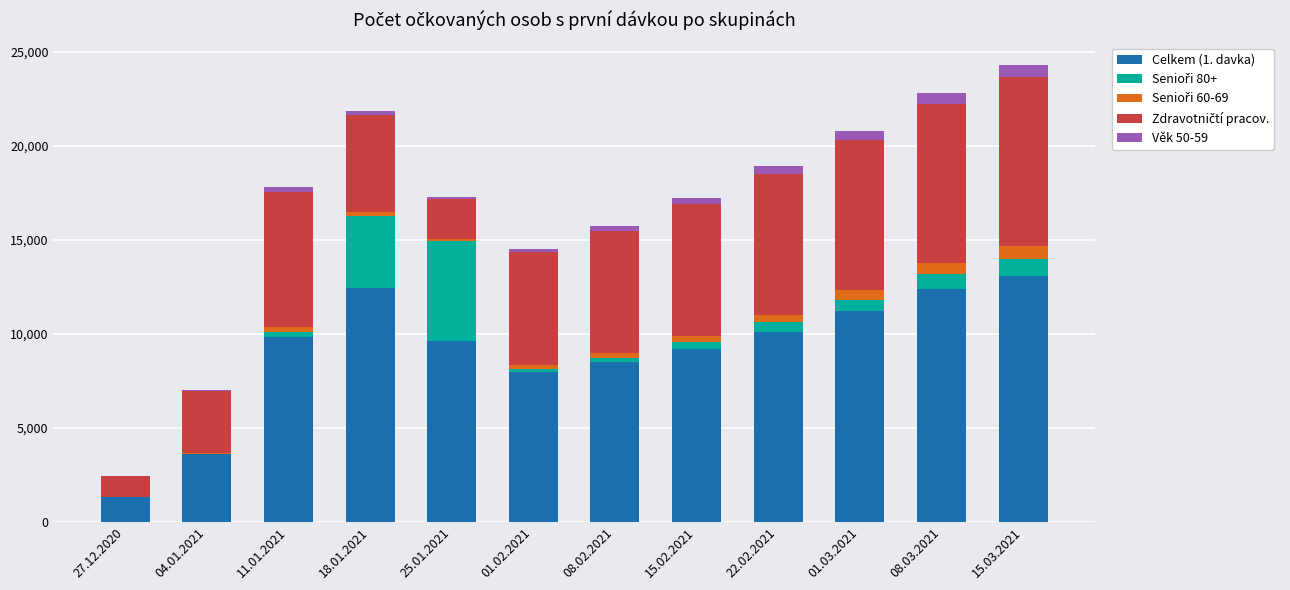

At which label does Celkem (1. davka) reach its peak?

15.03.2021